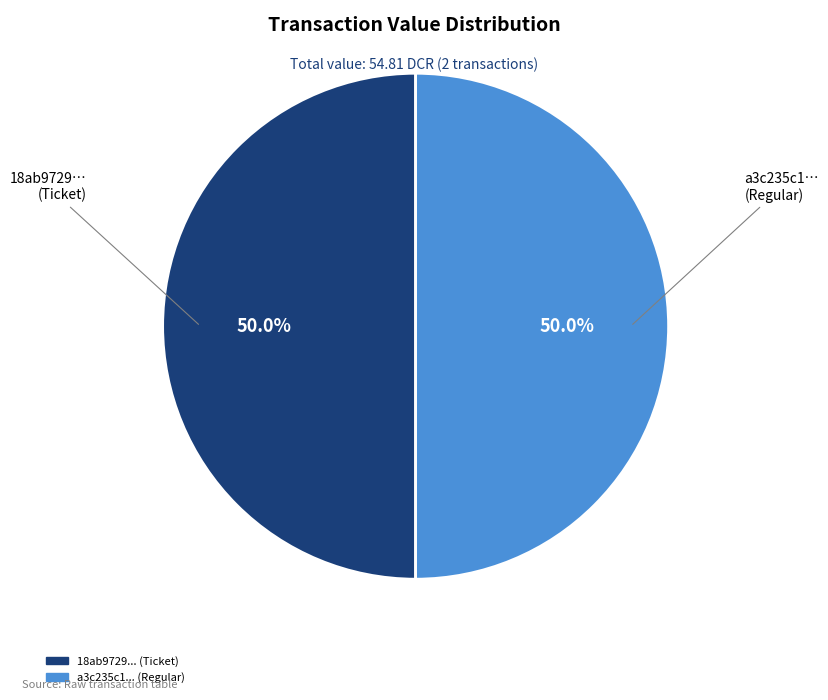

Count the number of slices in the pie.

2